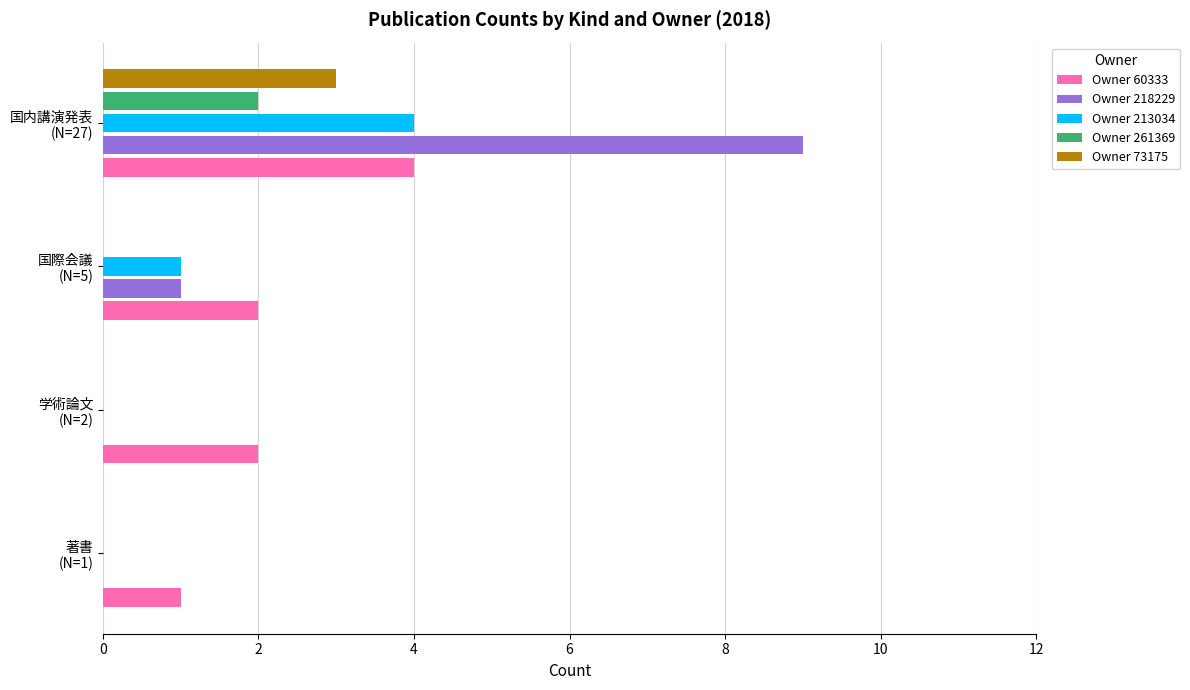

What is the sum of all Owner 60333 values?

9